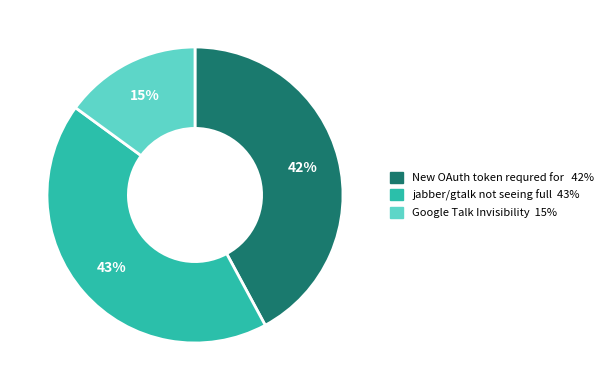

Is there a majority slice in this chart?

No